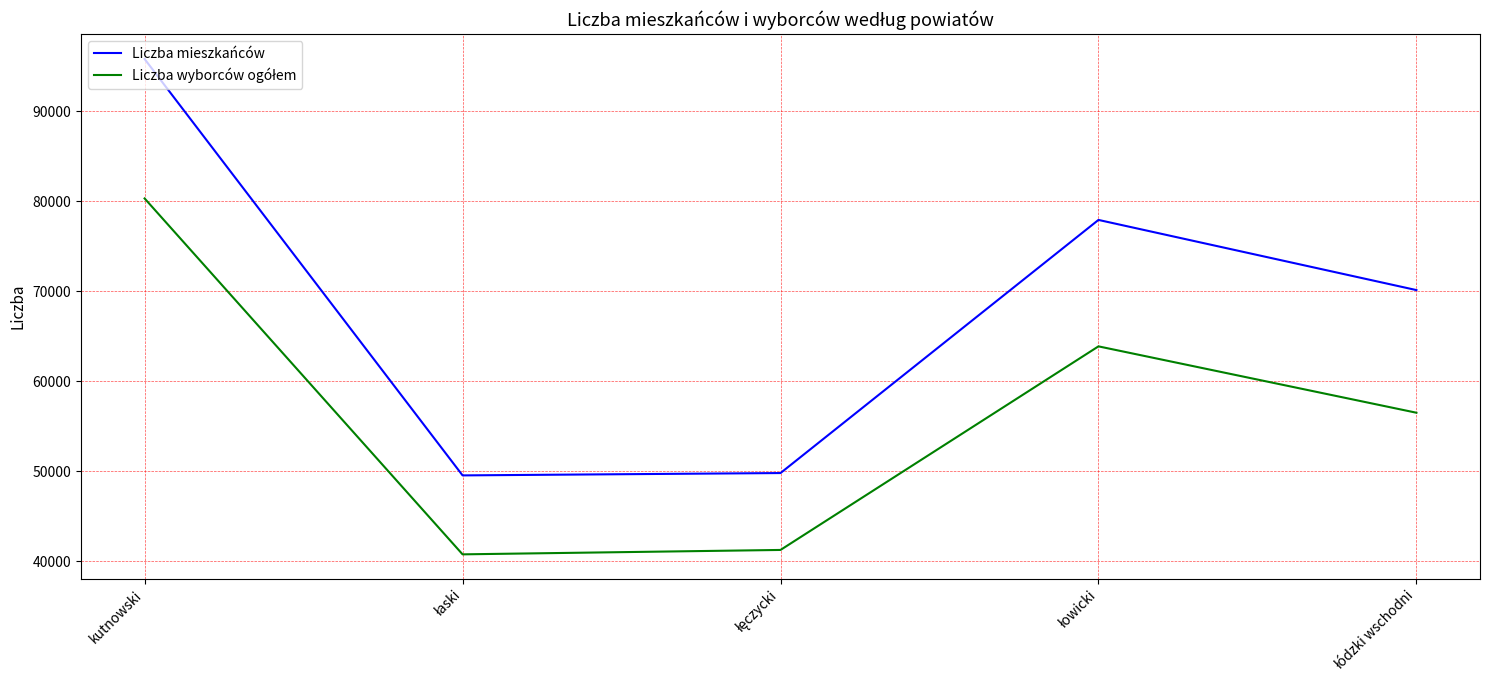

What is the highest value of the Liczba mieszkańców series?

95797